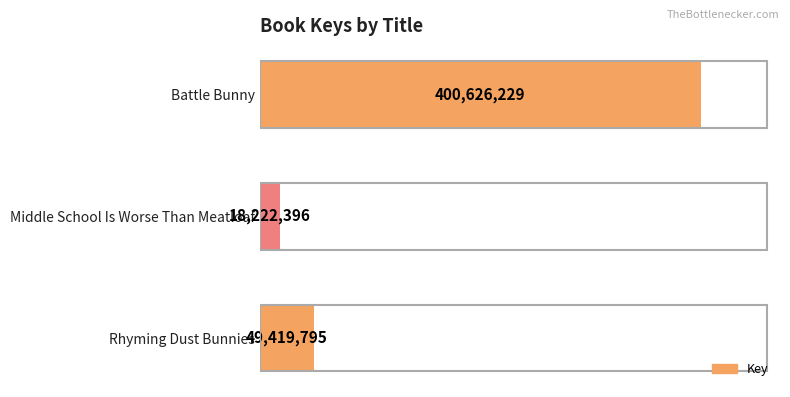

Does the chart contain any negative values?

No